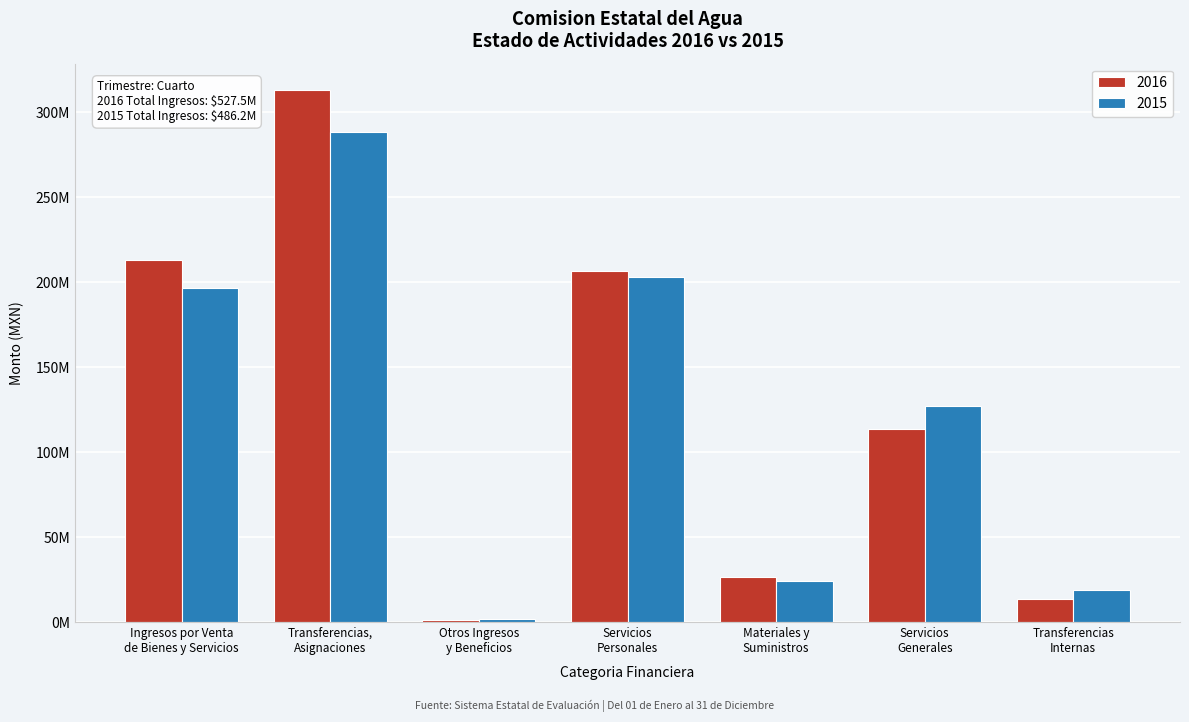

Are the bars horizontal?

No